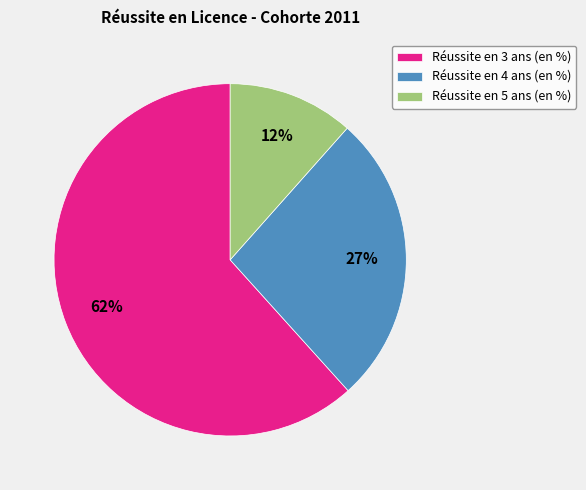

Combined, do Réussite en 3 ans (en %) and Réussite en 5 ans (en %) account for over 50%?

Yes